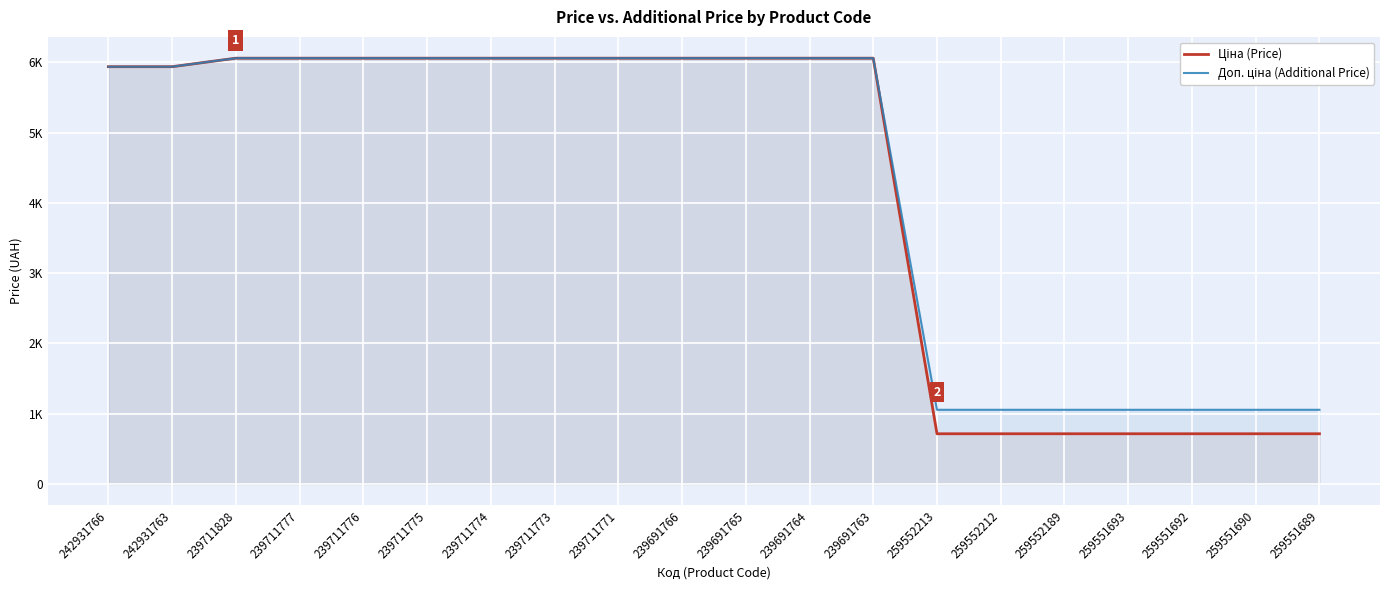

What is the sum of all Доп. ціна (Additional Price) values?

85937.4